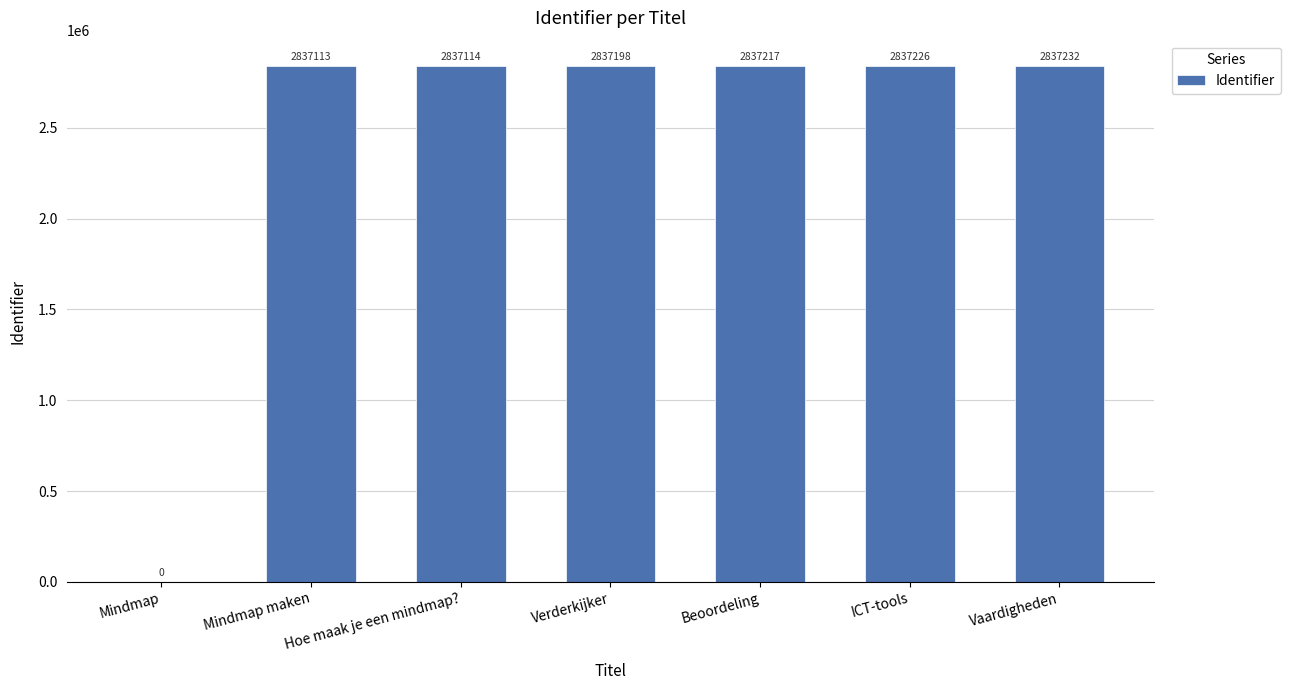

What is the sum of the values at Mindmap maken and Beoordeling?

5674330